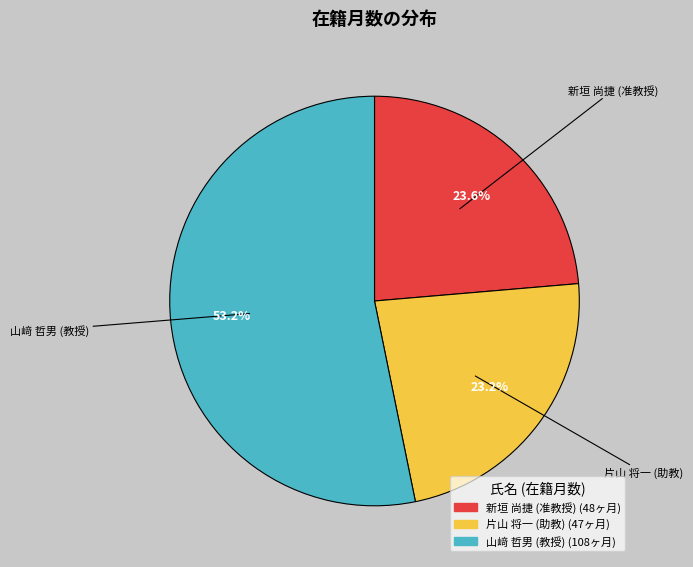

To the nearest percent, what is the average slice percentage?

33%